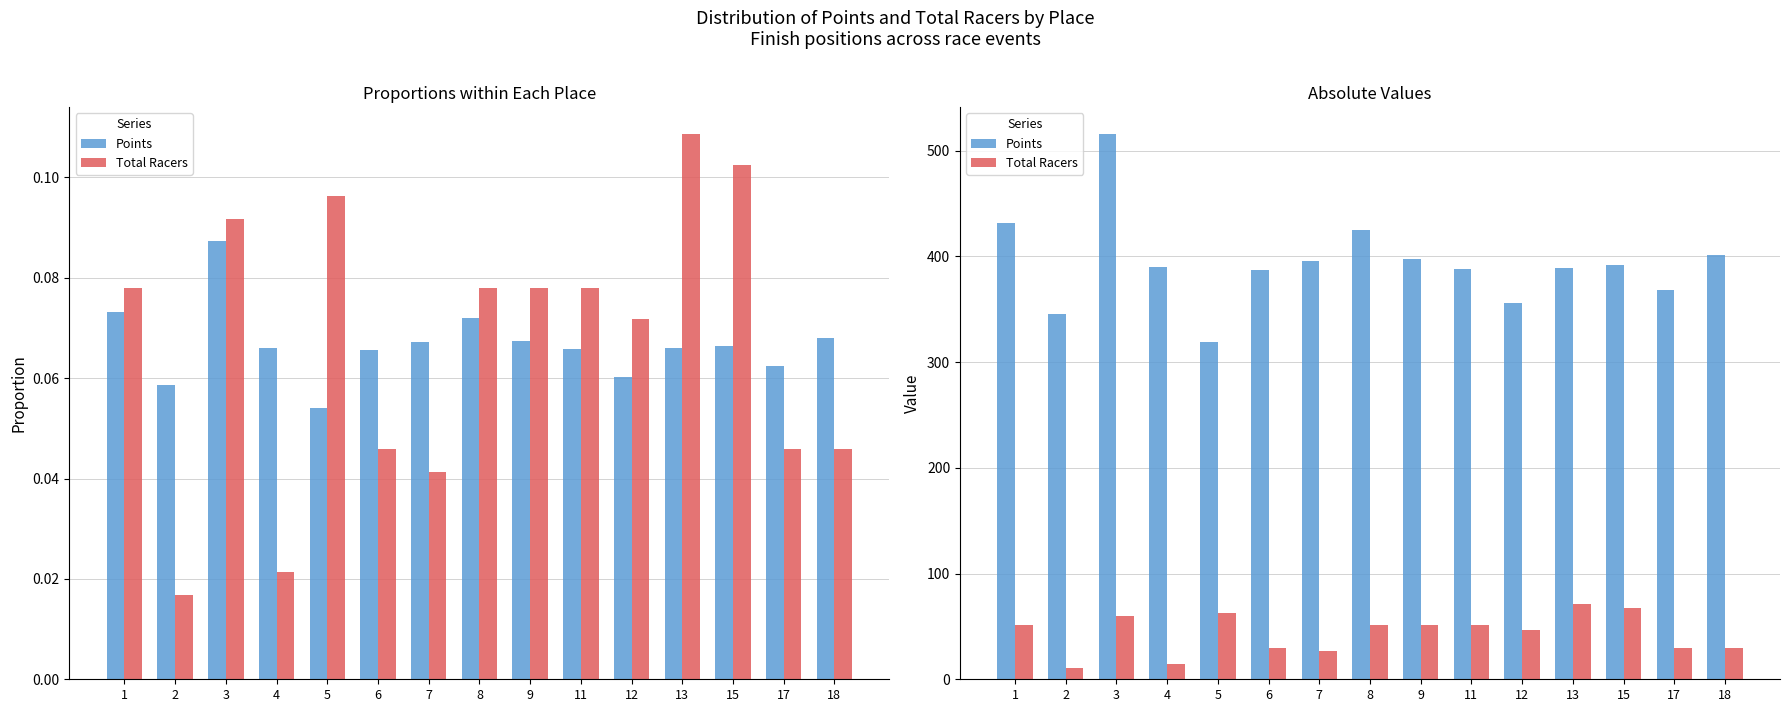

Is the value of Points at 9 greater than the value of Total Racers at 13?

Yes